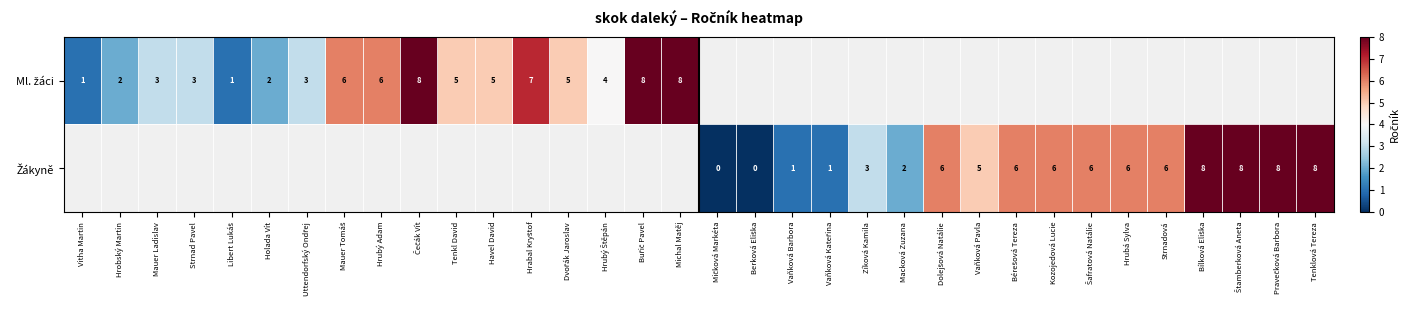

What is the maximum value shown in the chart?

8.0